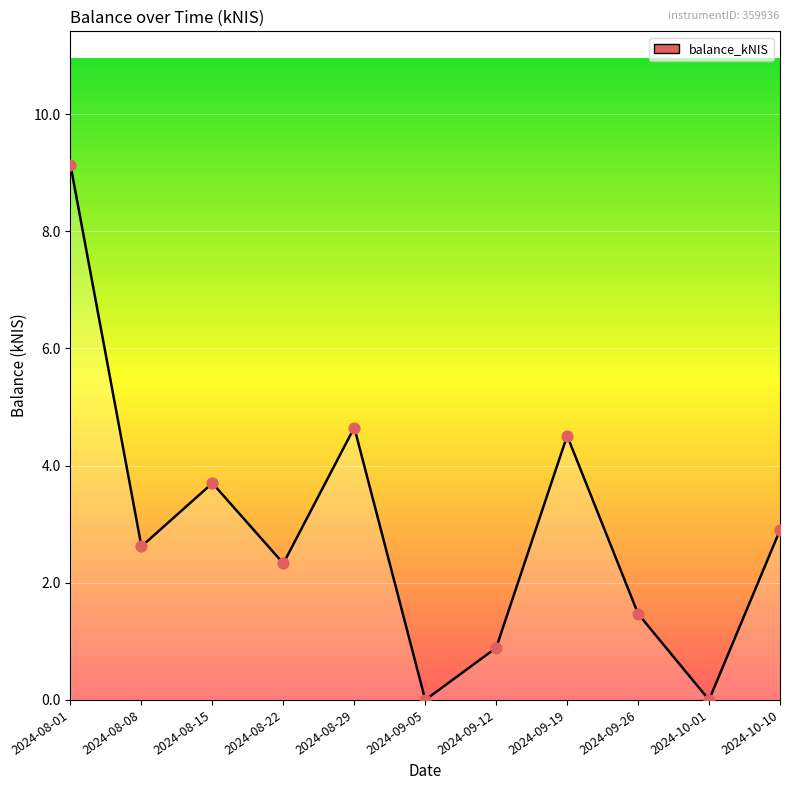

What is the change in value from 2024-09-12 to 2024-10-01?

-0.9